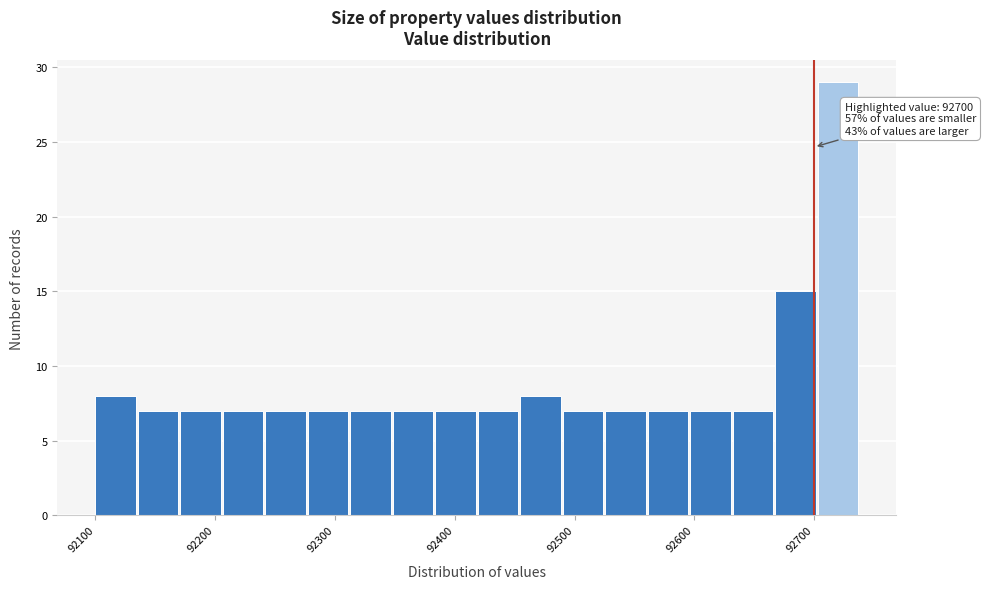

Around what value on the x-axis is the tallest bar? Give the approximate position of its centre, as read against the axis.

92720